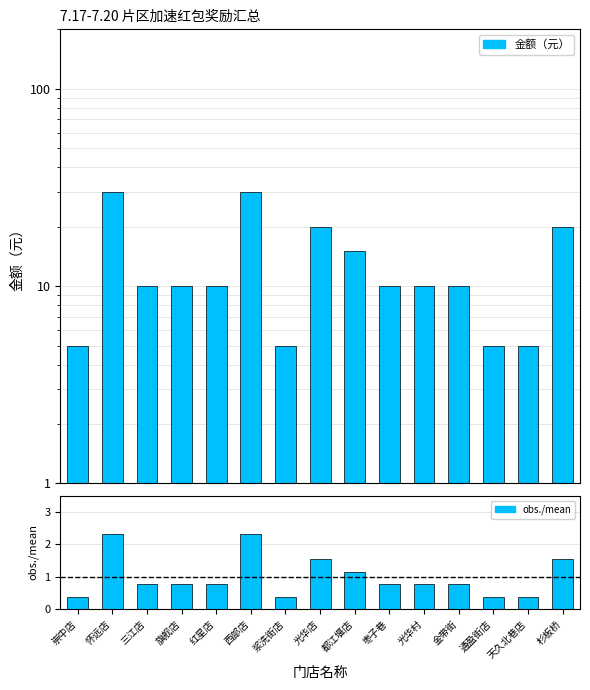

What is the label of the 5th bar from the left?

红星店